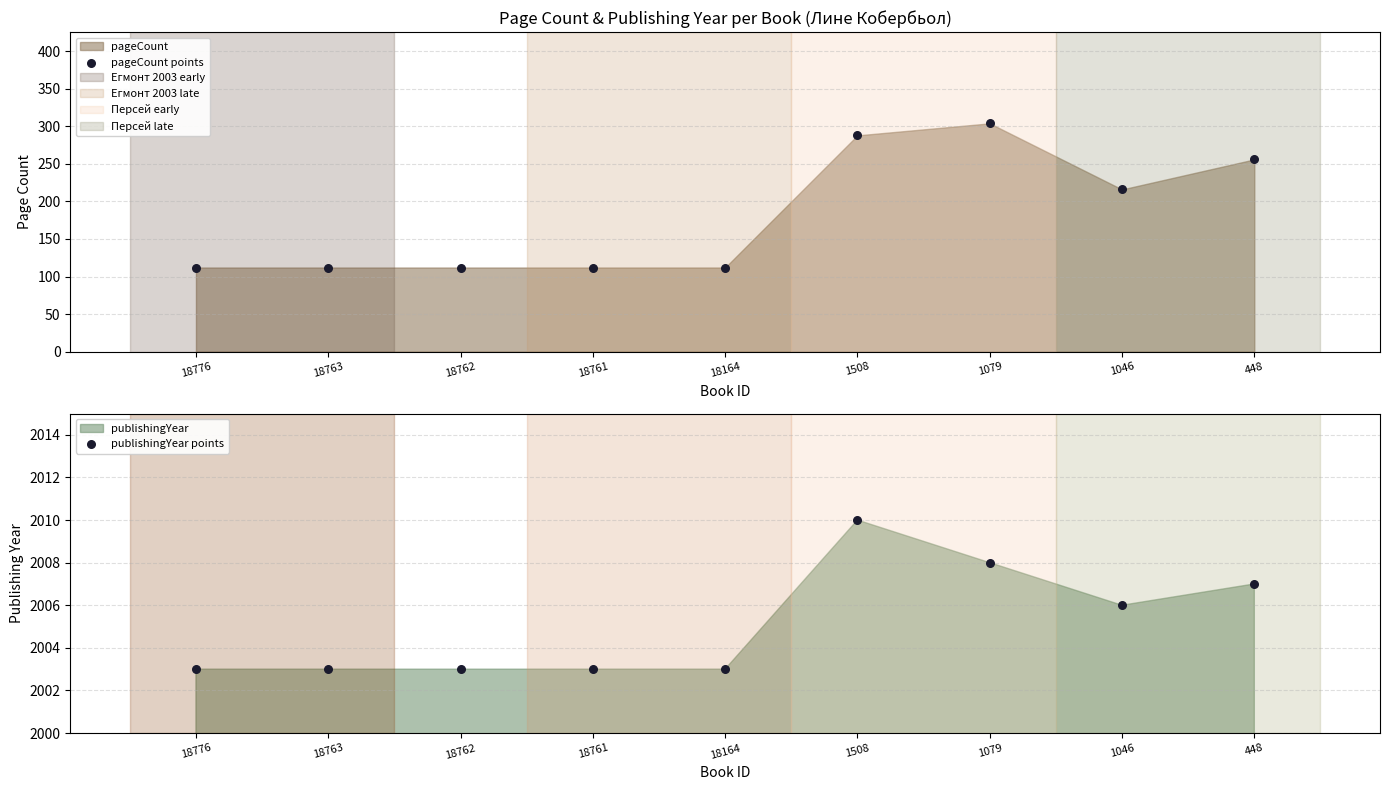

Is the value of pageCount points at 18761 greater than the value of publishingYear points at 18762?

No